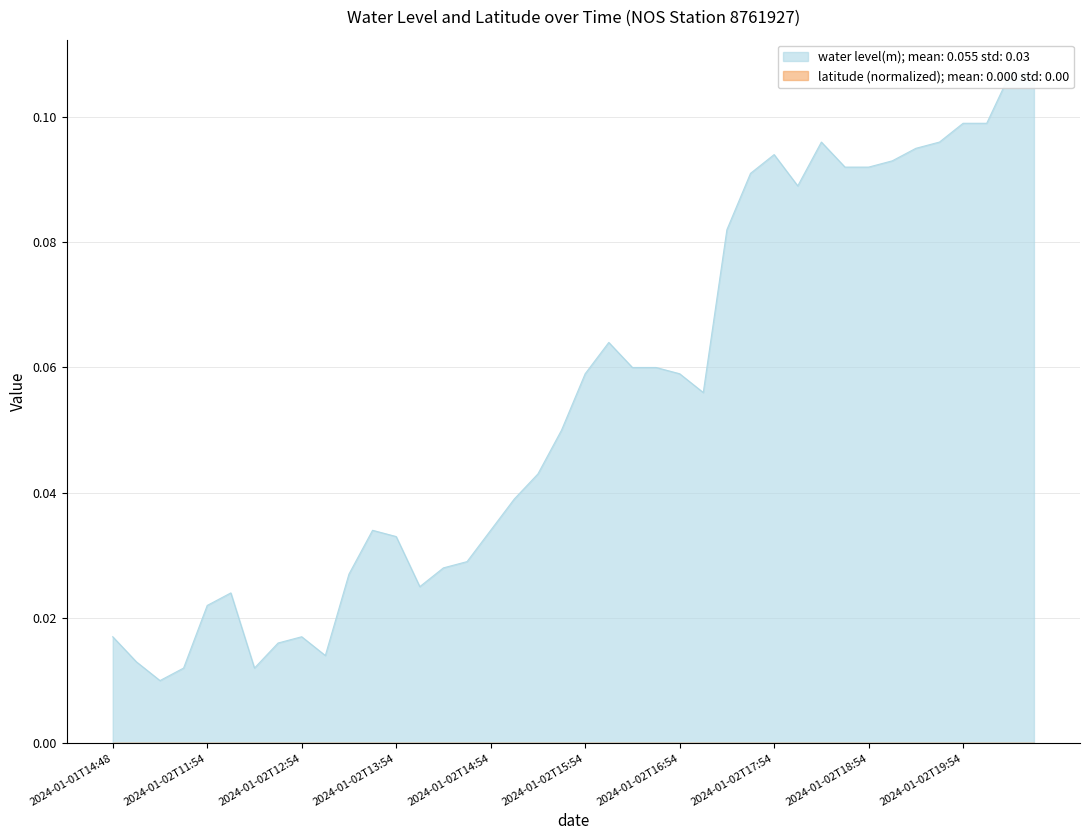

True or false: the data shows 0.0 at 2024-01-02T15:42.

True